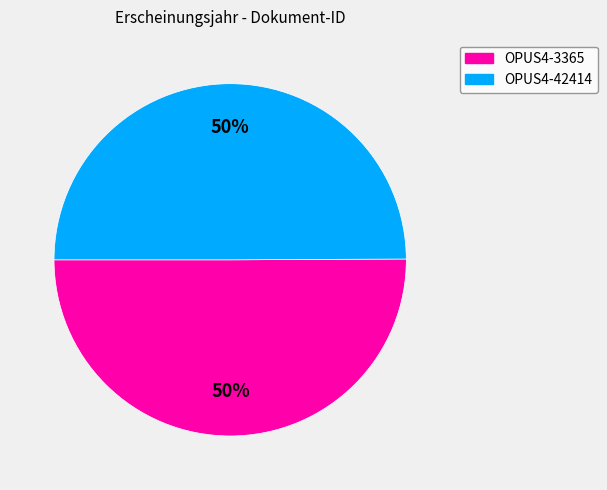

The OPUS4-3365 slice represents 50% of the pie. True or false?

True